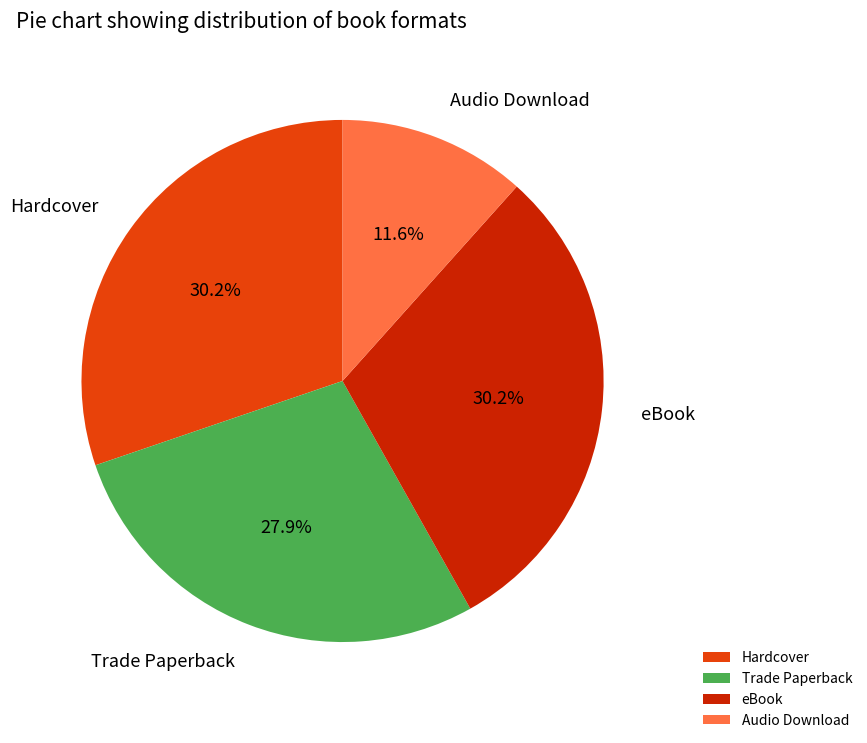

What percentage is the Hardcover slice, to the nearest percent?

30%